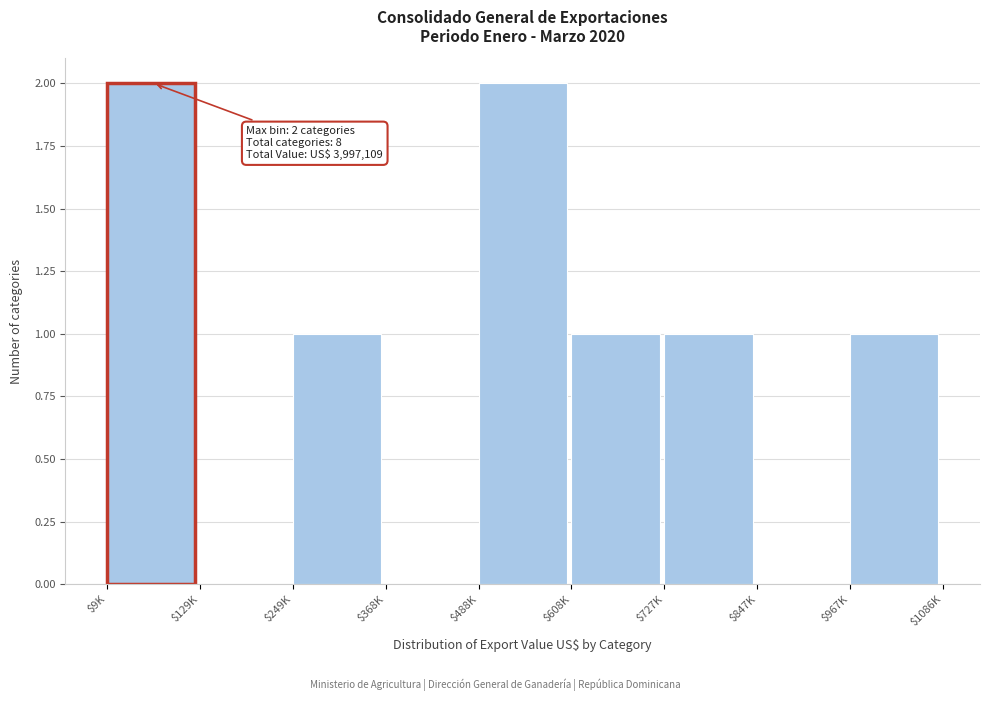

The chart shows a value of 2 at $488K. True or false?

True